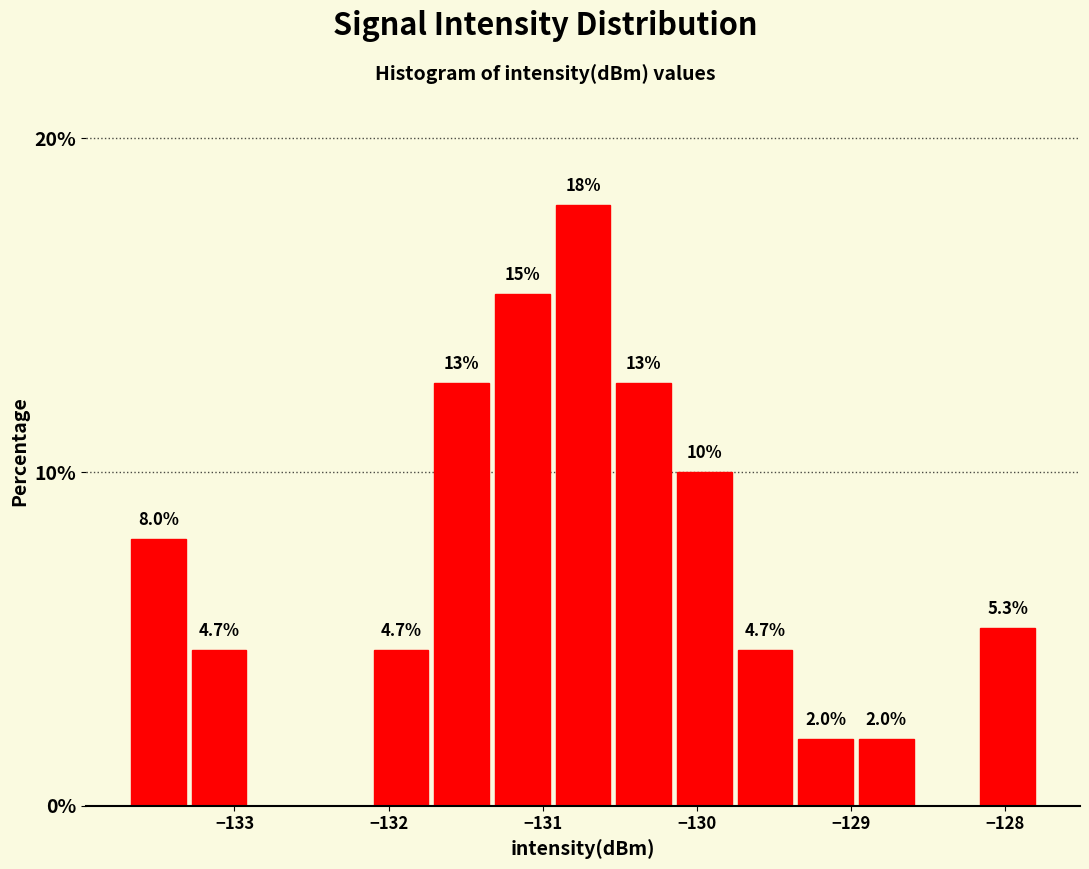

Around what value on the x-axis is the tallest bar? Give the approximate position of its centre, as read against the axis.

-130.7